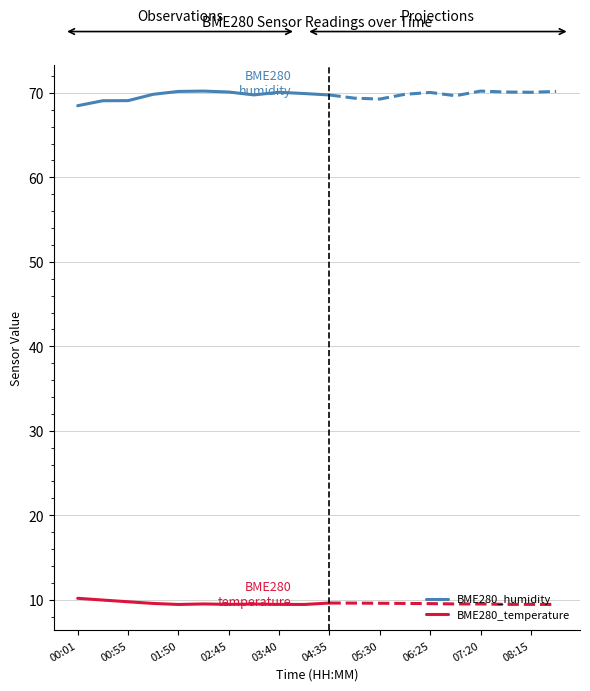

How many interior local peaks does the BME280_temperature series have?

2